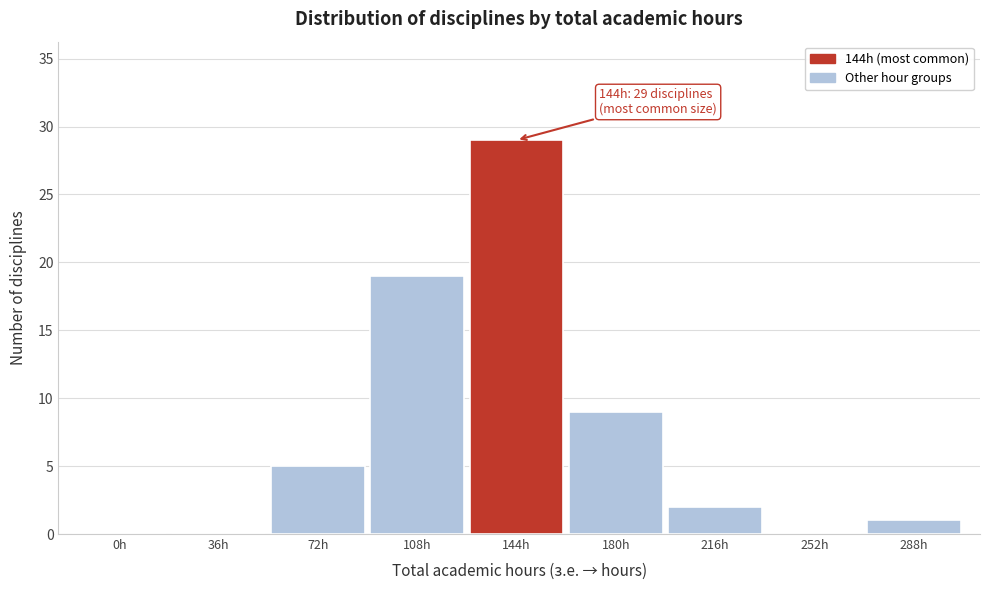

Reading right to left, transcribe all the data shown in this chart.

288h=1	252h=0	216h=2	180h=9	144h=29	108h=19	72h=5	36h=0	0h=0